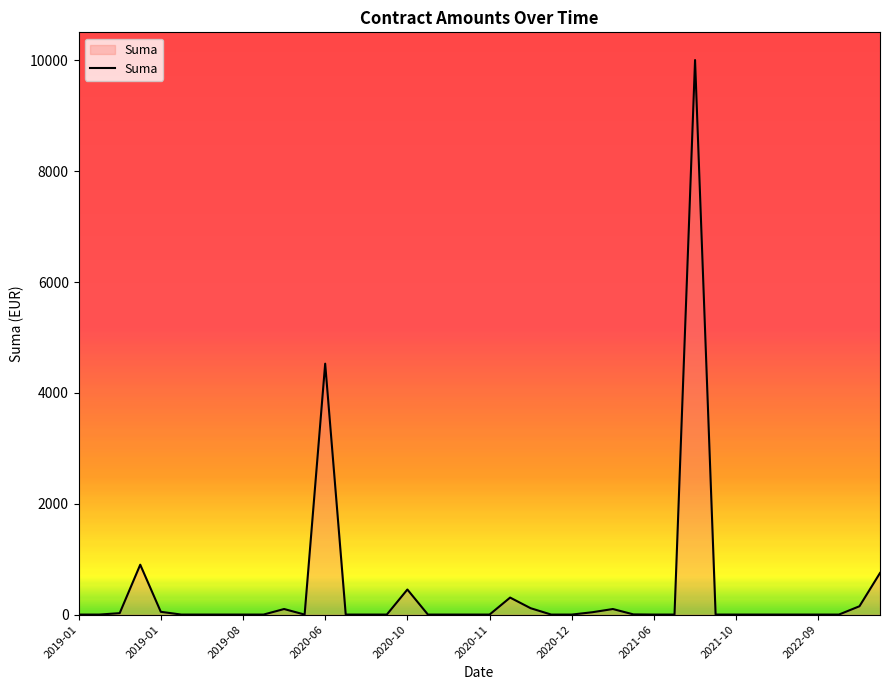

What is the difference between the maximum and minimum values?

10006.8